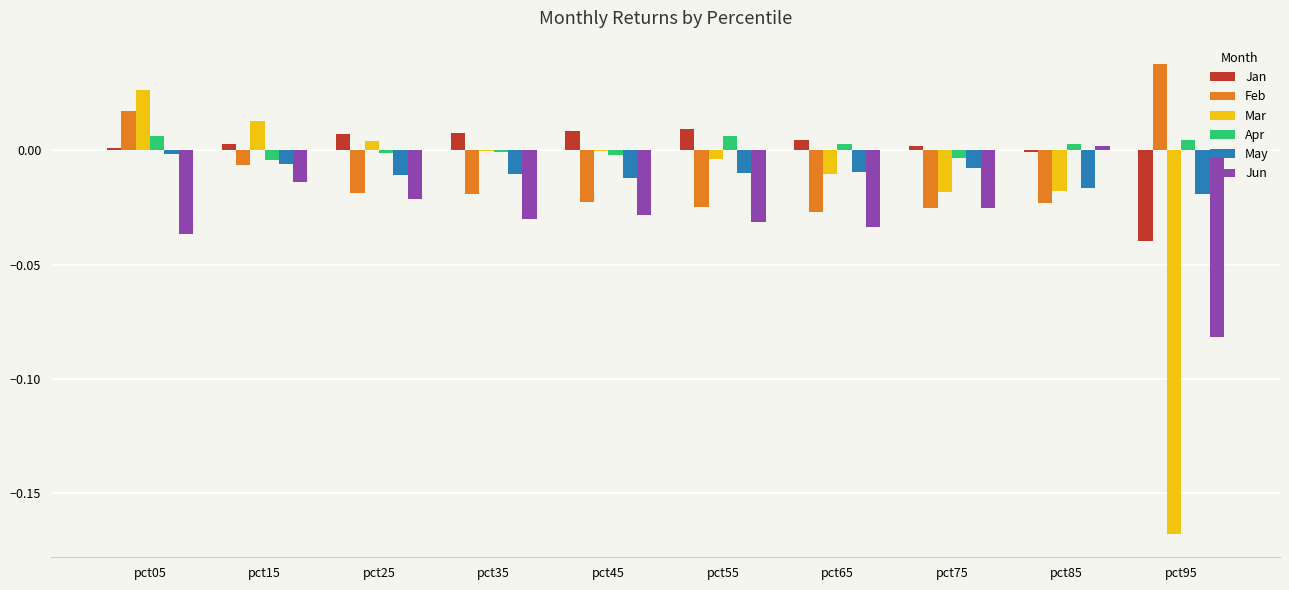

Is it true that Jan equals 0.0 at pct05?

True